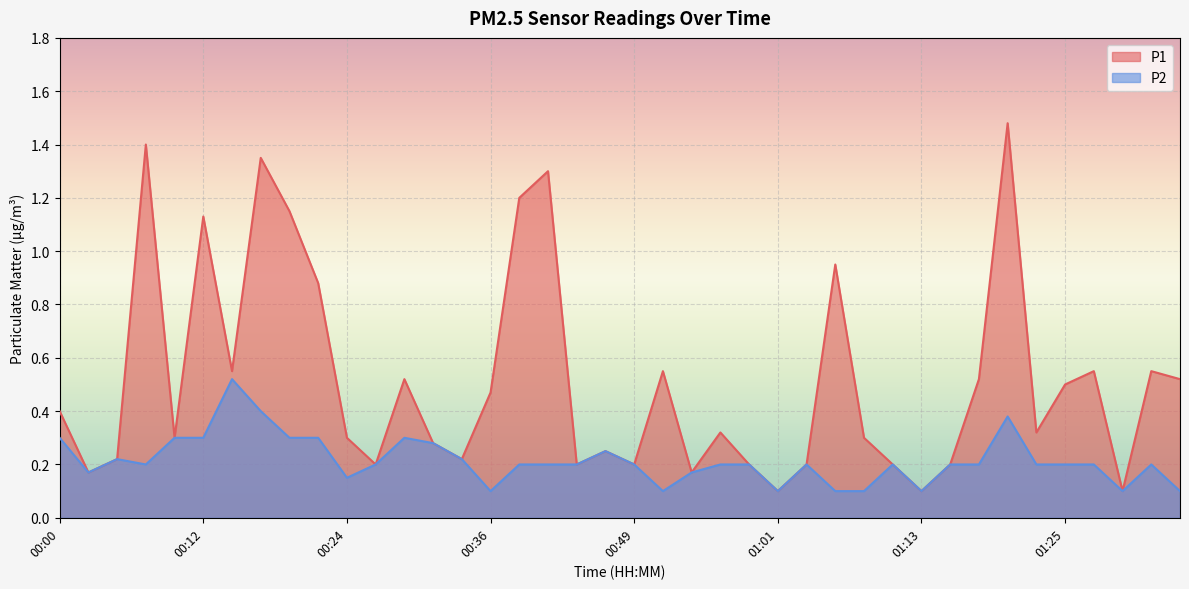

Reading left to right, what are all the values shown in this chart?

P1: 0.4	0.2	0.2	1.4	0.3	1.1	0.6	1.4	1.1	0.9	0.3	0.2	0.5	0.3	0.2	0.5	1.2	1.3	0.2	0.2	0.2	0.6	0.2	0.3	0.2	0.1	0.2	0.9	0.3	0.2	0.1	0.2	0.5	1.5	0.3	0.5	0.6	0.1	0.6	0.5
P2: 0.3	0.2	0.2	0.2	0.3	0.3	0.5	0.4	0.3	0.3	0.1	0.2	0.3	0.3	0.2	0.1	0.2	0.2	0.2	0.2	0.2	0.1	0.2	0.2	0.2	0.1	0.2	0.1	0.1	0.2	0.1	0.2	0.2	0.4	0.2	0.2	0.2	0.1	0.2	0.1